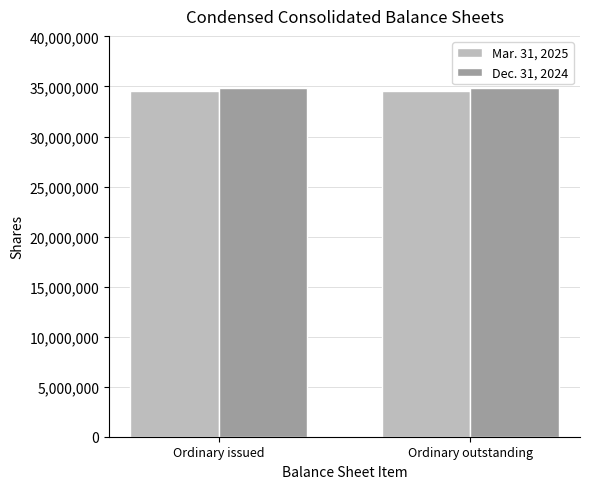

What is the smallest value displayed?

34557449